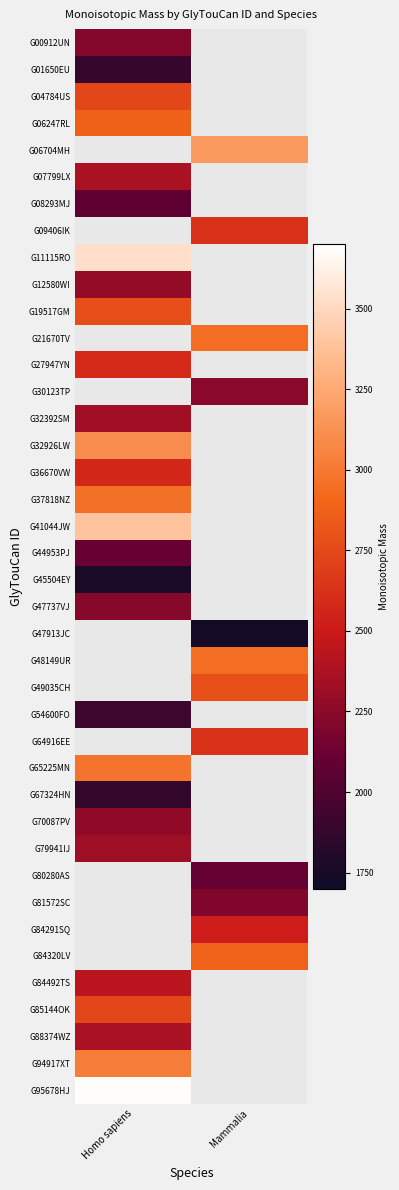

What is the approximate value of G04784US at Homo sapiens?

2735.0